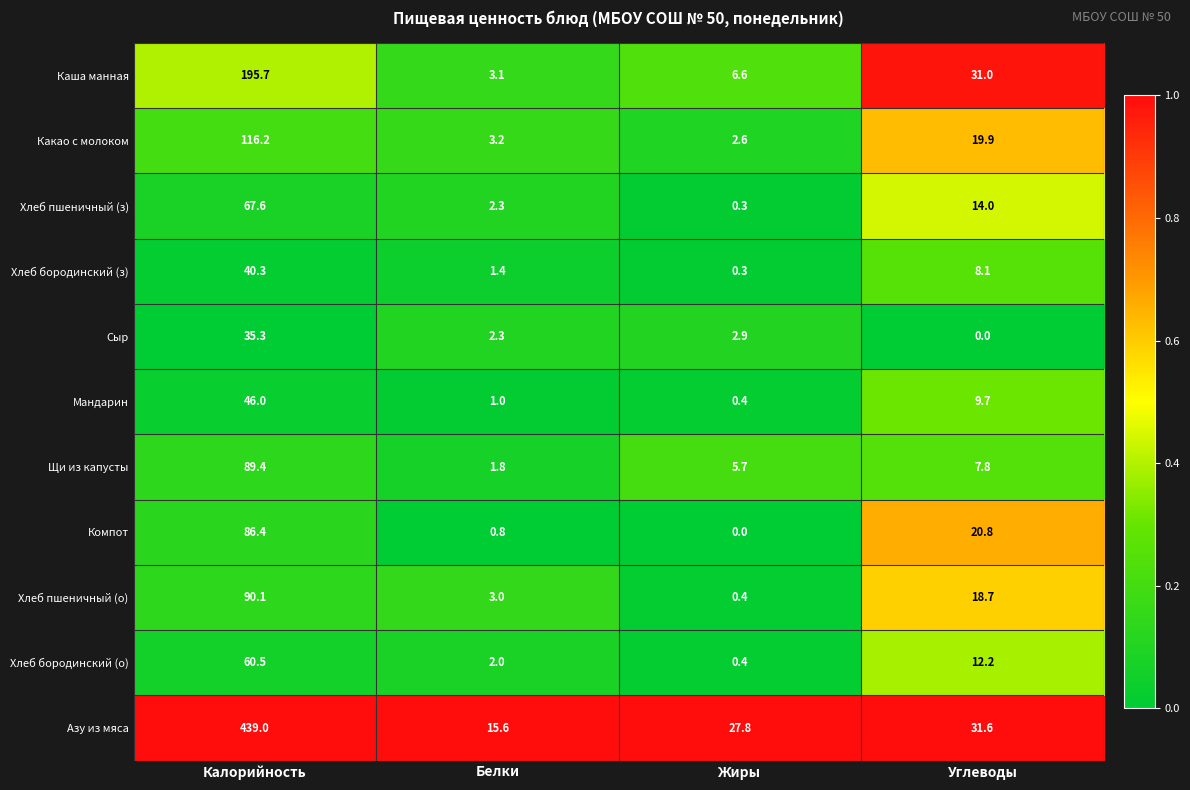

Which series has the largest total across all categories?

Азу из мяса